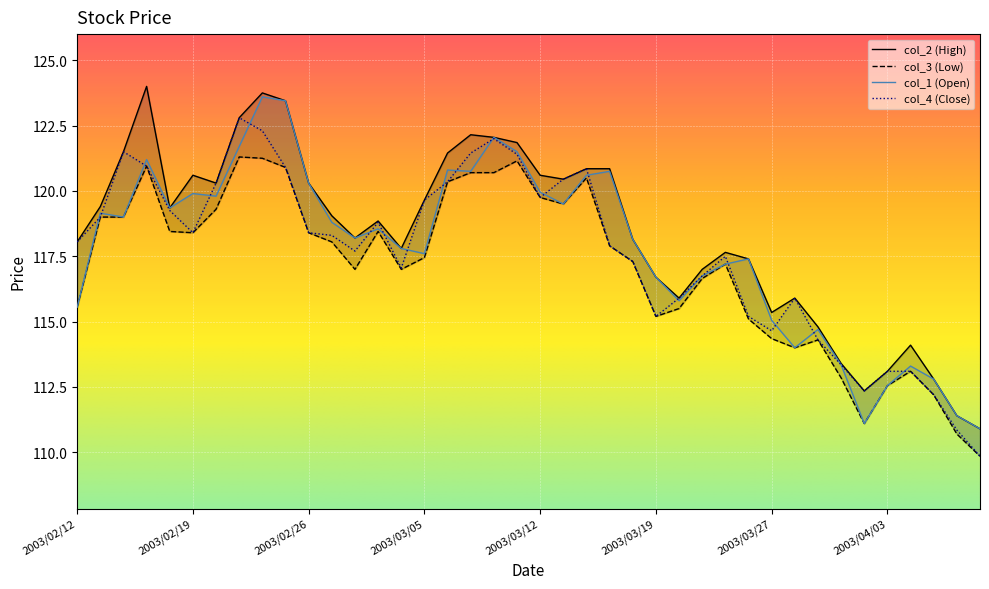

What is the label of the 30th point from the left?

2003/03/26